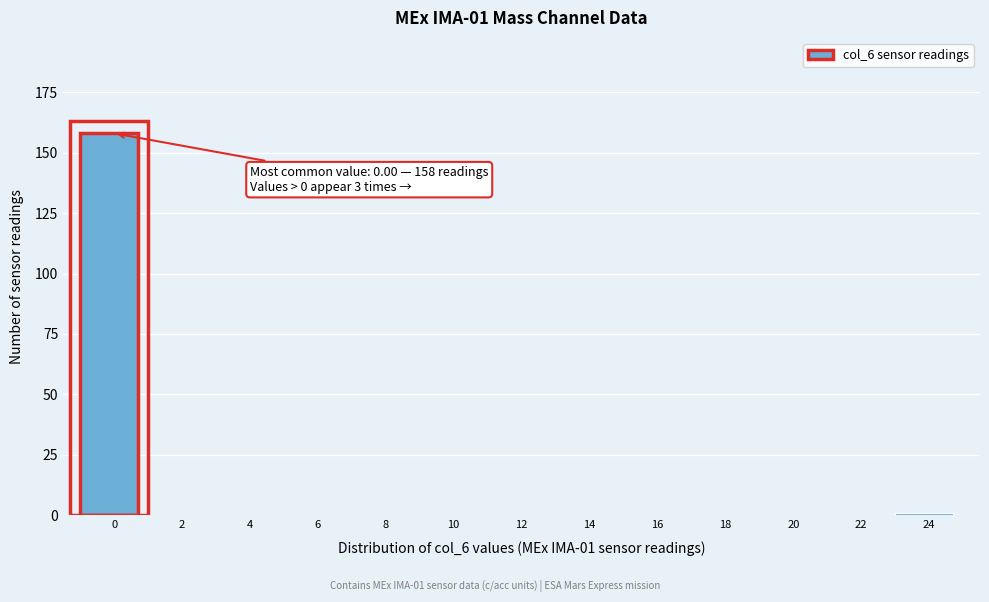

Reading right to left, extract all data points from this chart.

24=1	22=0	20=0	18=0	16=0	14=0	12=0	10=0	8=0	6=0	4=0	2=0	0=158